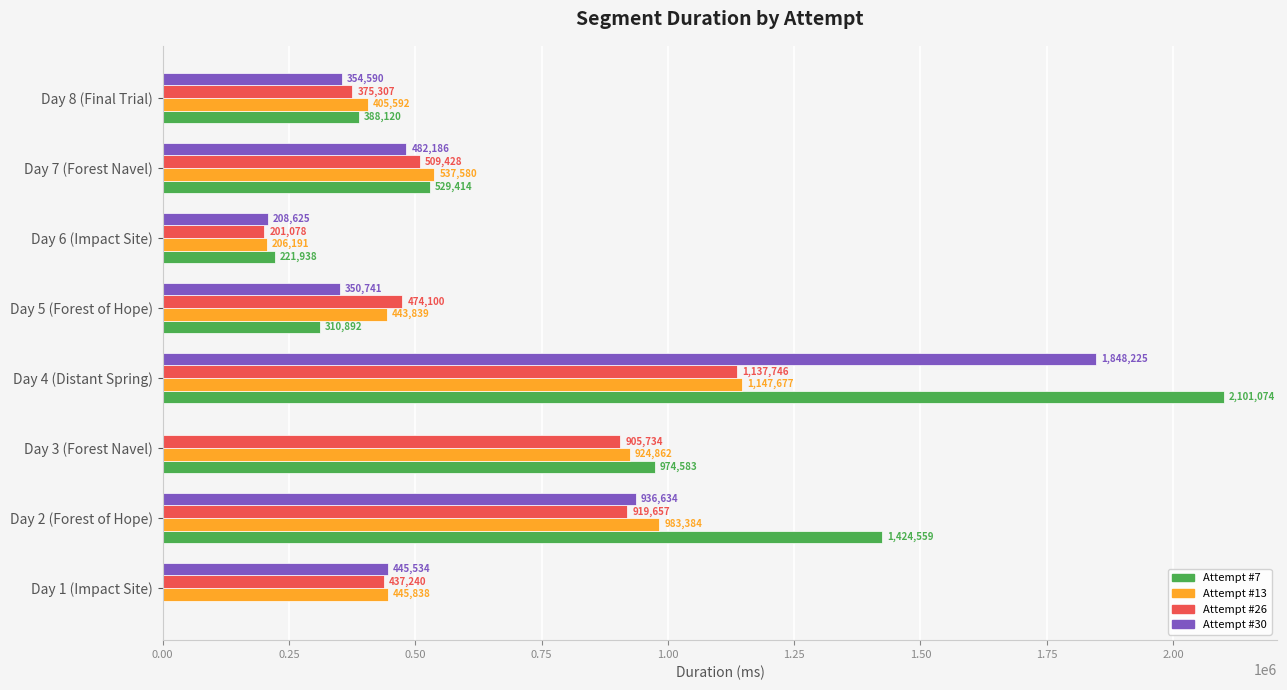

At which category is the sum across all series the highest?

Day 4 (Distant Spring)